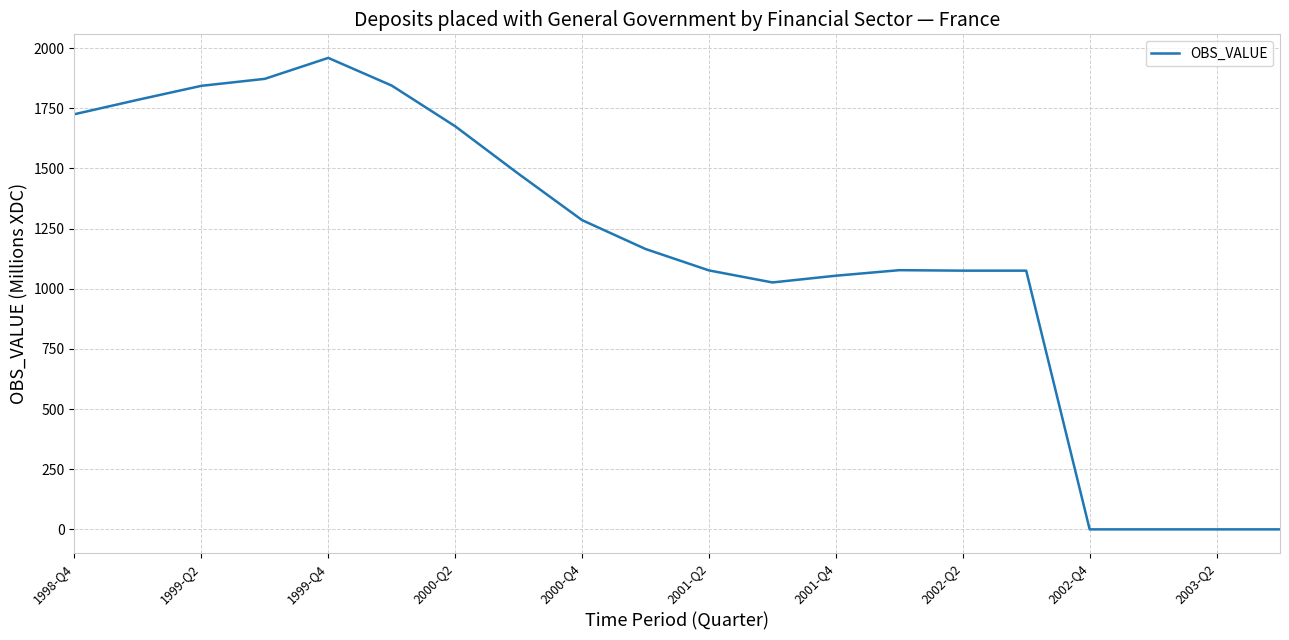

What is the maximum value shown in the chart?

1959